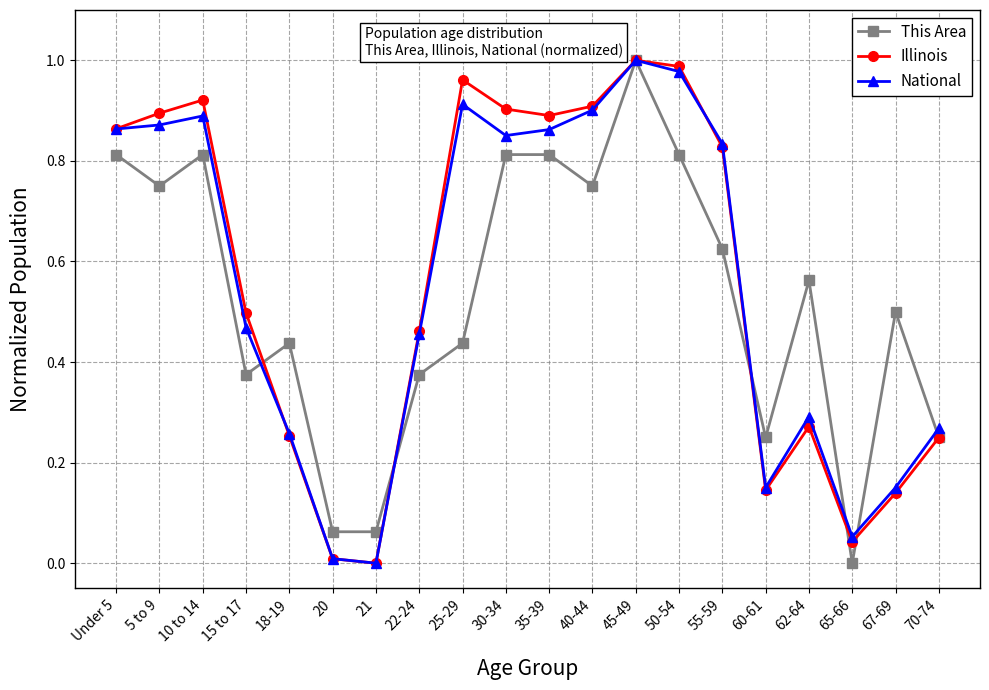

Is this an area chart (filled region under the line)?

No